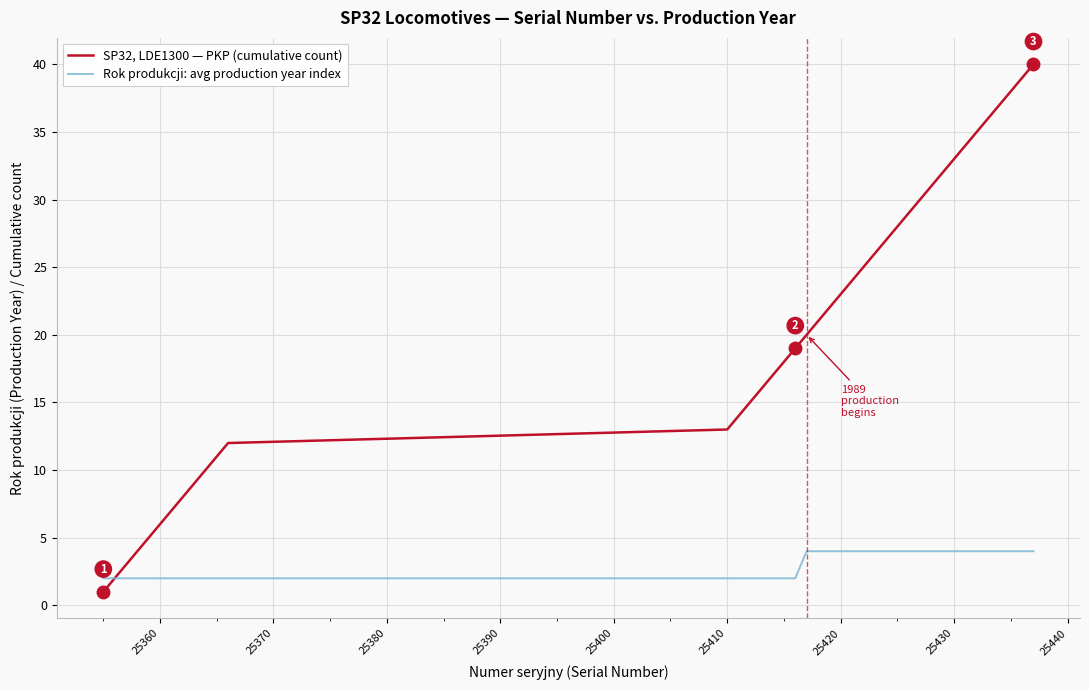

What is the highest value of the Rok produkcji: avg production year index series?

4